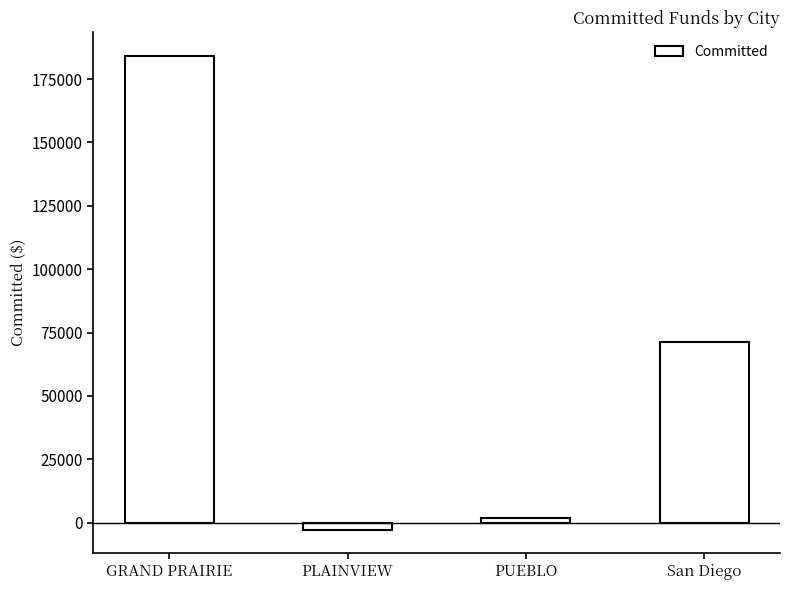

What position from the right is GRAND PRAIRIE?

4